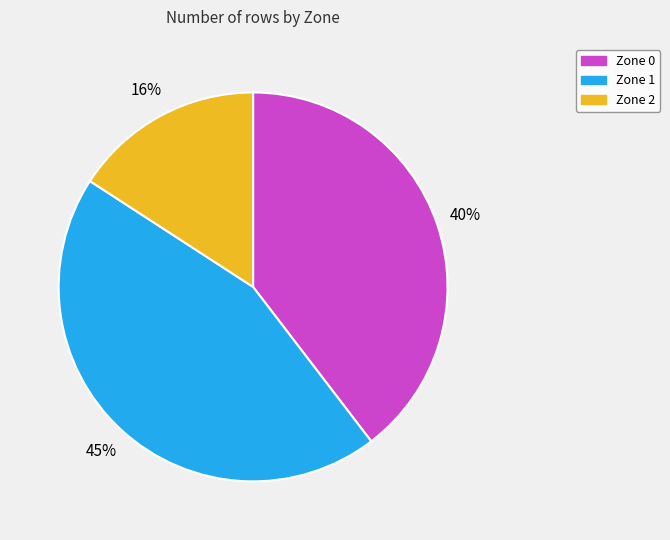

Is the sum of Zone 1 and Zone 0 greater than half?

Yes